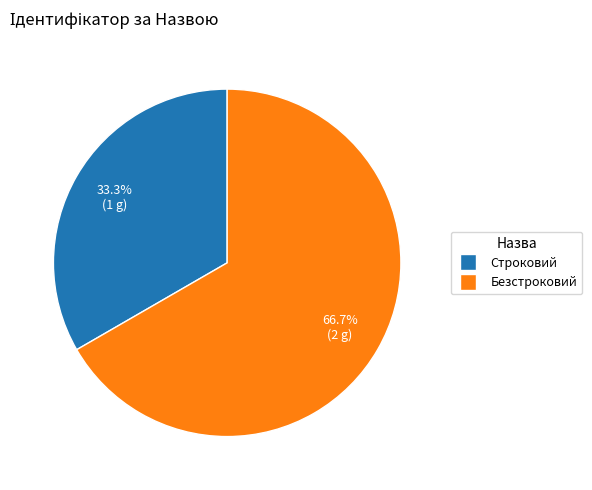

What percentage do Строковий and Безстроковий together represent?

100.0%